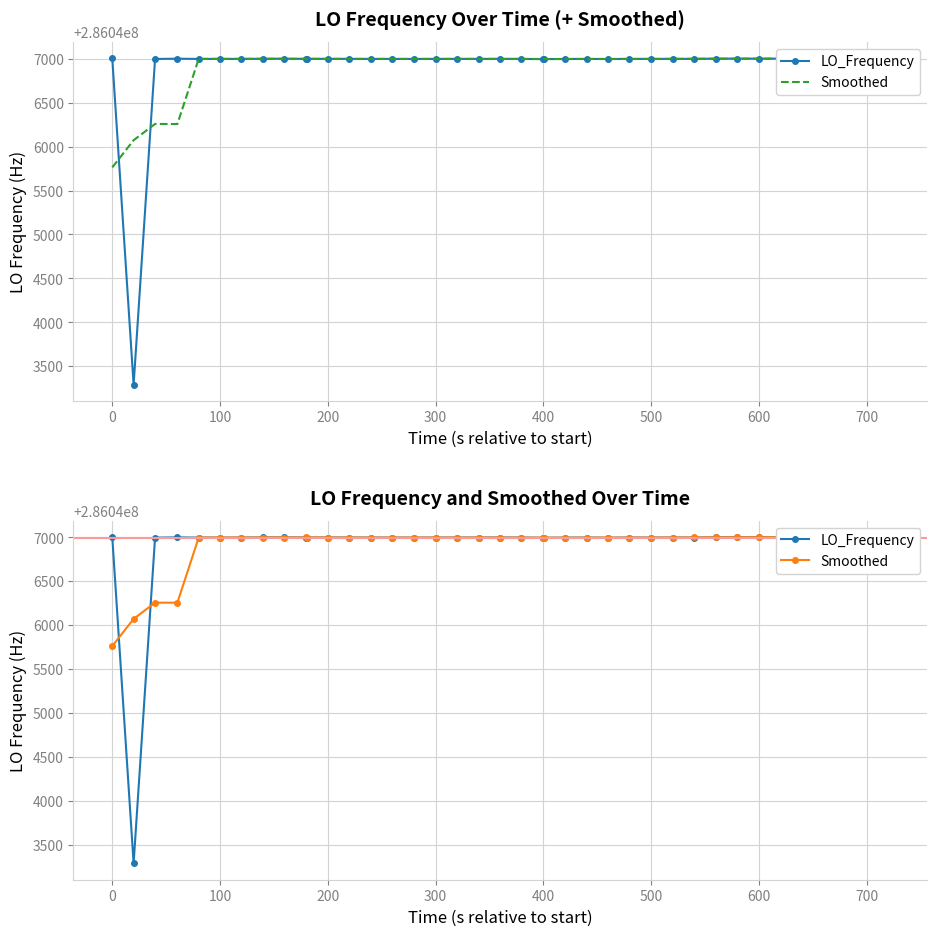

What is the average value of the Smoothed series?

286046907.4